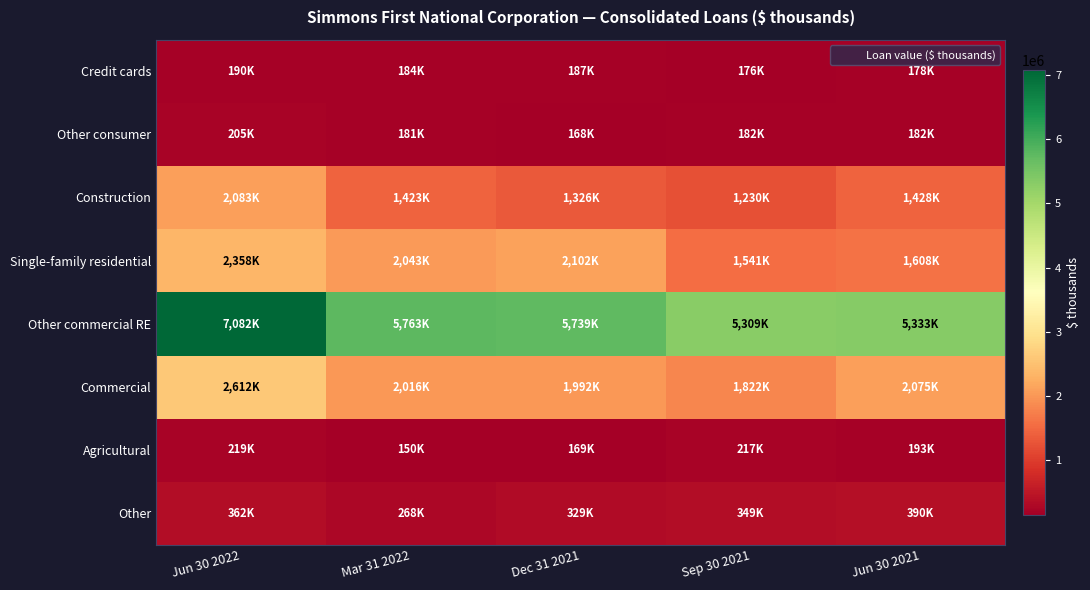

At how many categories does at least one series exceed 881516?

5